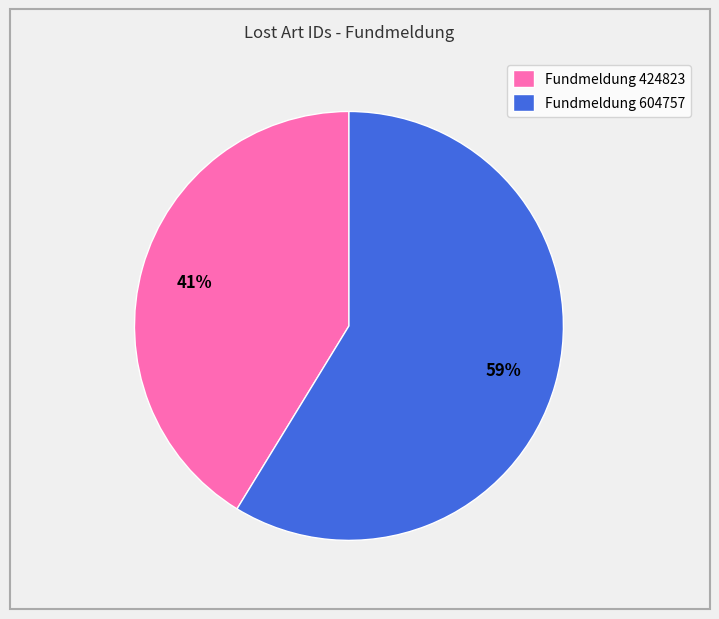

Which slice is the largest?

Fundmeldung 604757